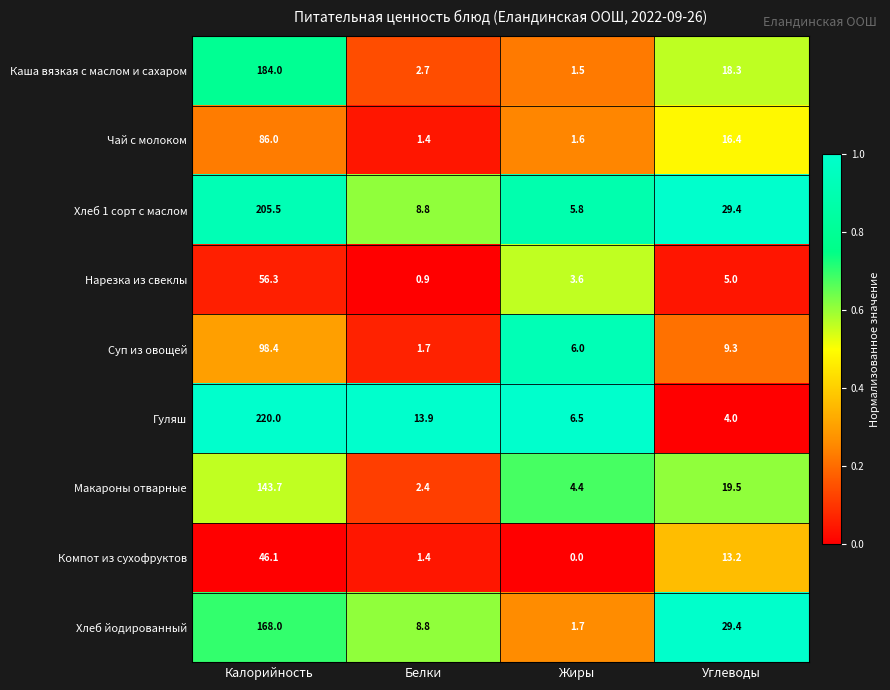

What value does the Гуляш series have at Жиры?

6.5